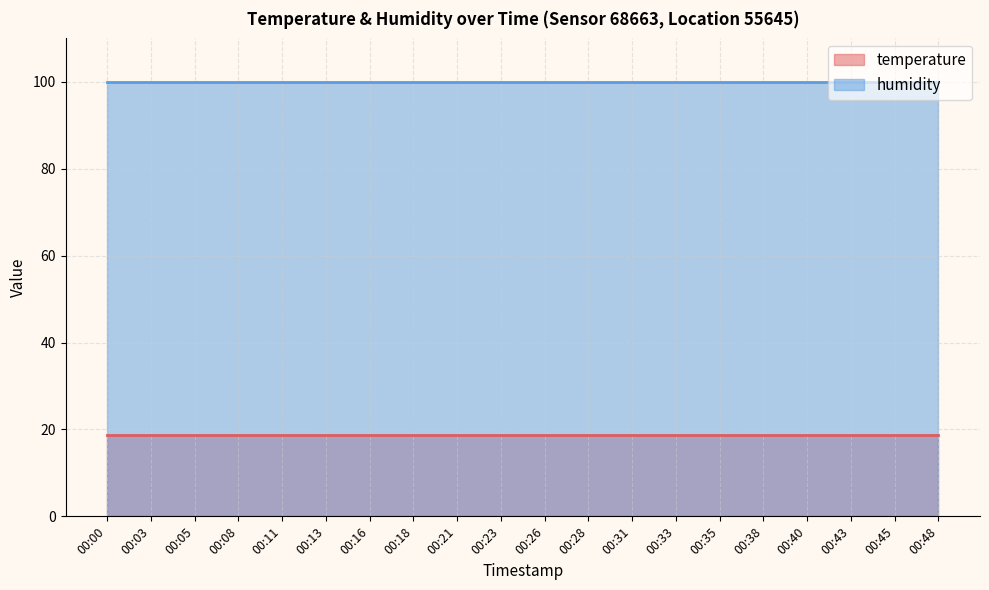

Reading right to left, list all the values displayed in this chart.

temperature: 00:48=18.8	00:45=18.8	00:43=18.8	00:40=18.8	00:38=18.8	00:35=18.8	00:33=18.8	00:31=18.8	00:28=18.8	00:26=18.8	00:23=18.8	00:21=18.8	00:18=18.8	00:16=18.8	00:13=18.8	00:11=18.8	00:08=18.8	00:05=18.8	00:03=18.8	00:00=18.8
humidity: 00:48=99.9	00:45=99.9	00:43=99.9	00:40=99.9	00:38=99.9	00:35=99.9	00:33=99.9	00:31=99.9	00:28=99.9	00:26=99.9	00:23=99.9	00:21=99.9	00:18=99.9	00:16=99.9	00:13=99.9	00:11=99.9	00:08=99.9	00:05=99.9	00:03=99.9	00:00=99.9